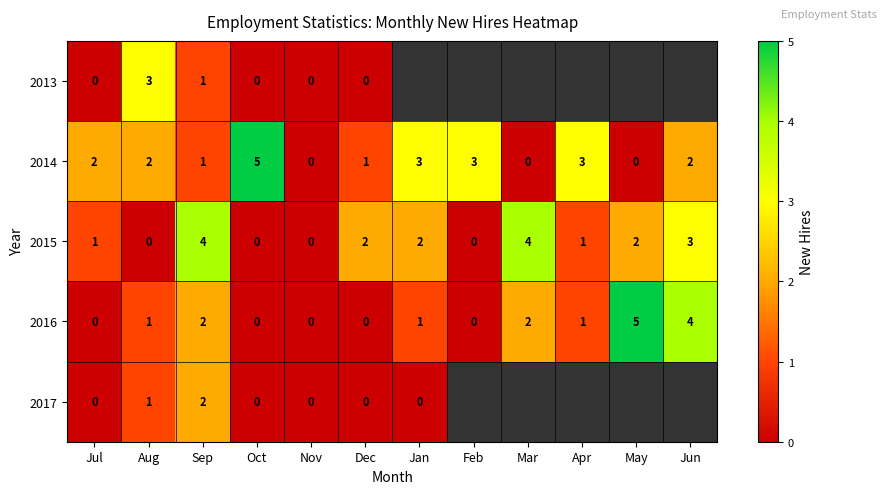

Count the number of data series in this chart.

5